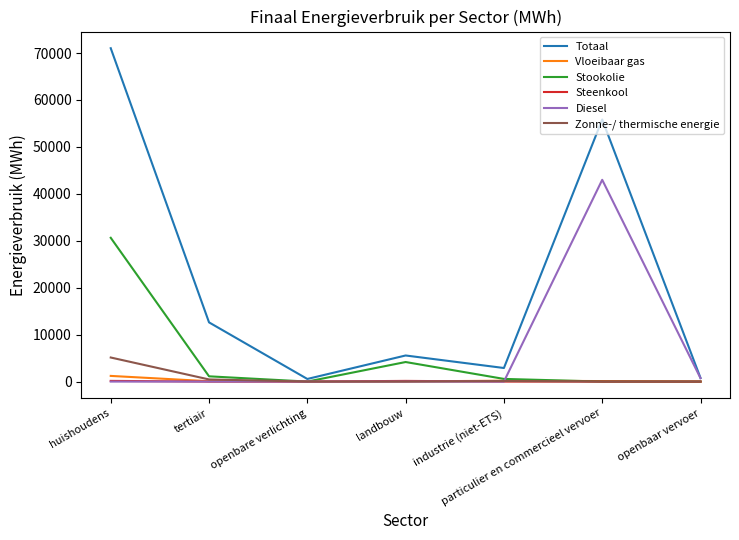

What is the maximum value for Stookolie?

30635.0